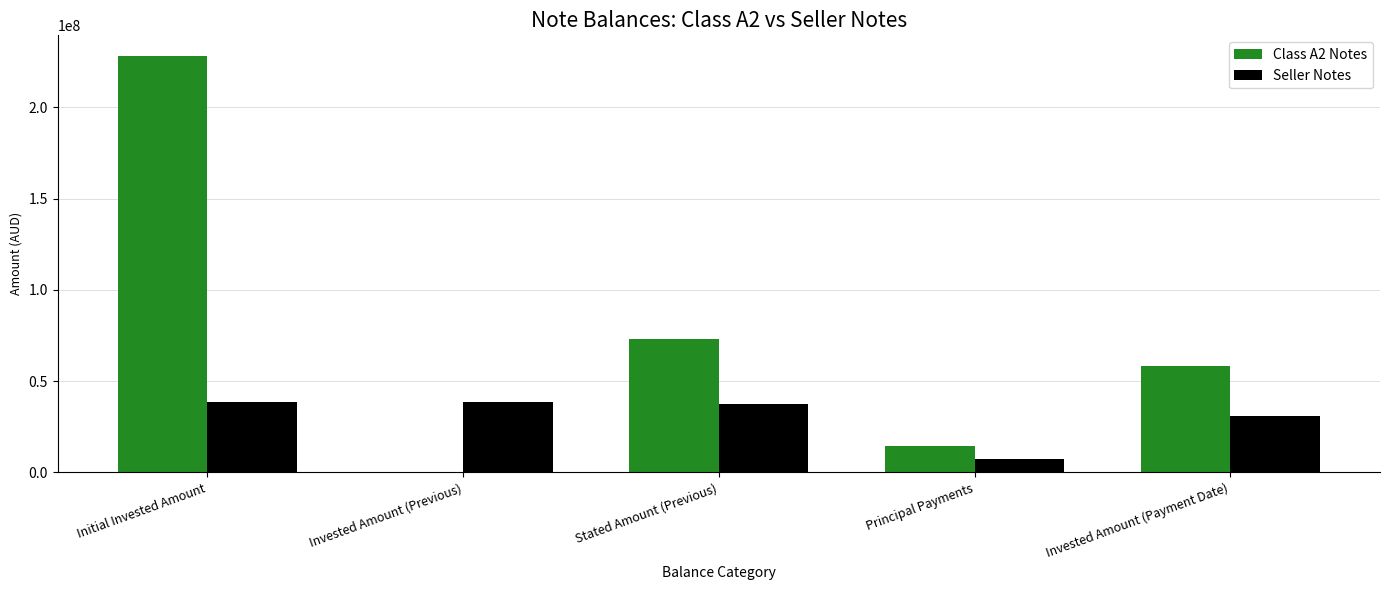

How many groups of bars are there?

5